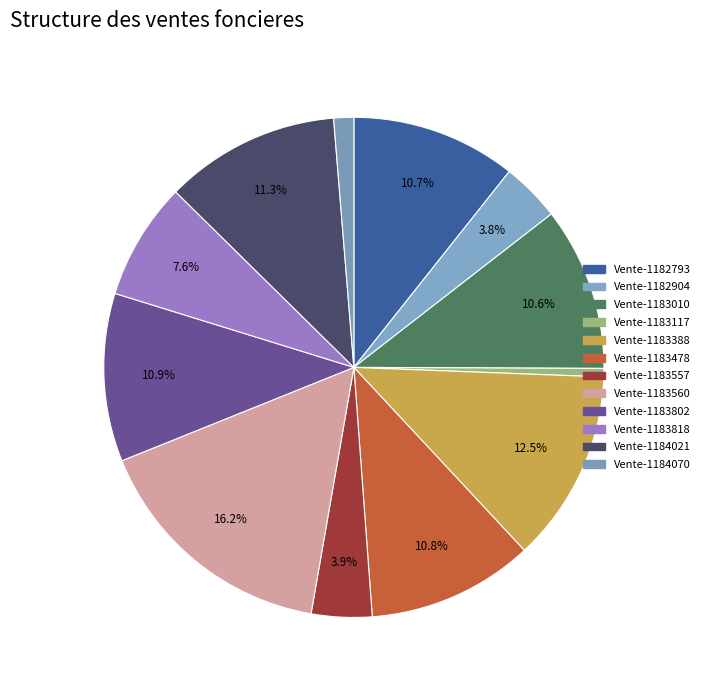

What is the change in value from Vente-1182904 to Vente-1183478?

+214850